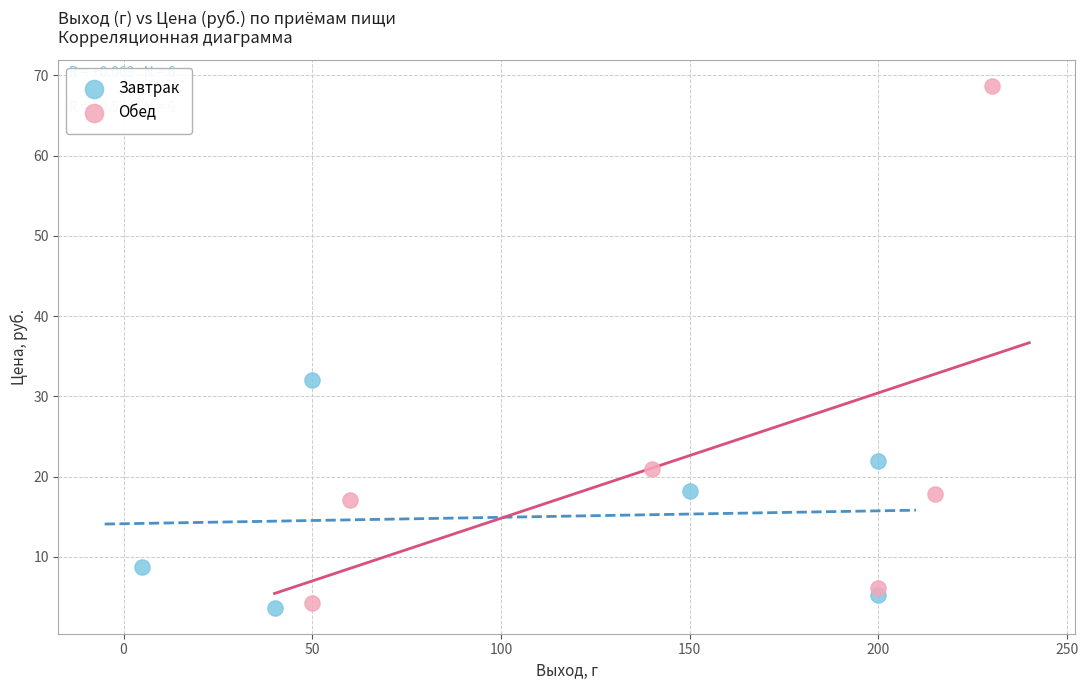

Which series contains the highest Y value?

Обед